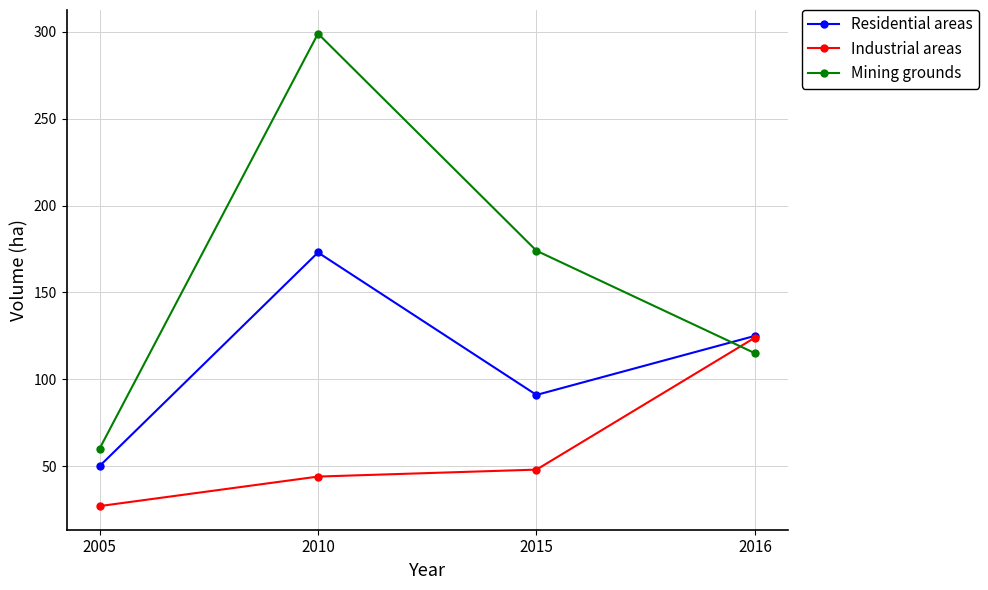

What is the maximum value shown in the chart?

299